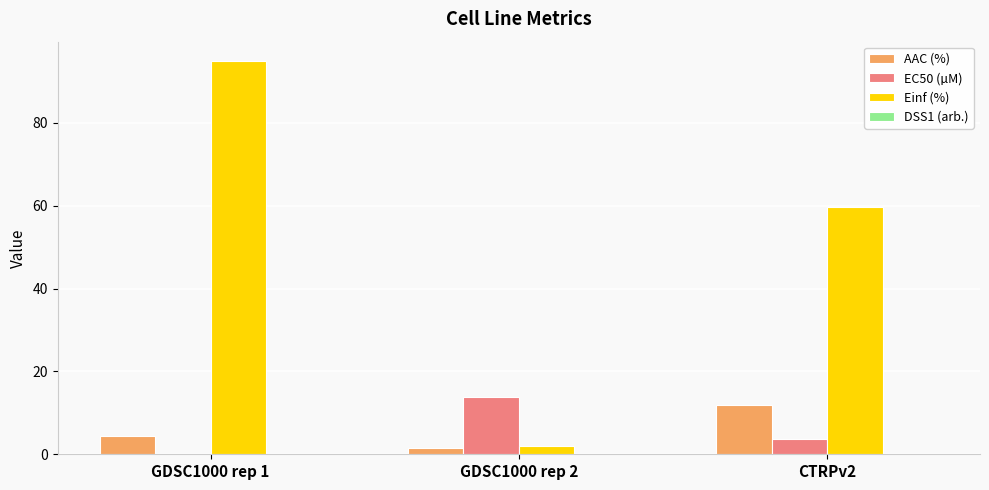

Which series has the widest spread of values?

Einf (%)